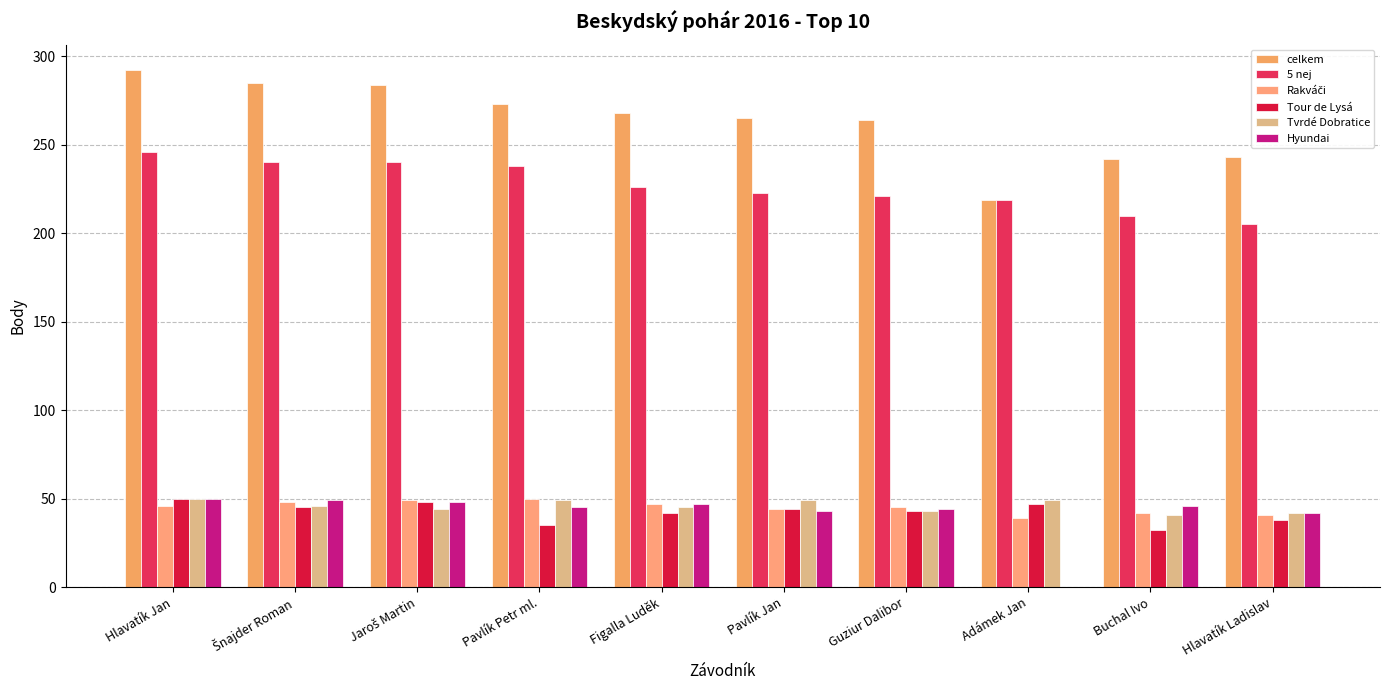

Count the number of categories in the chart.

10